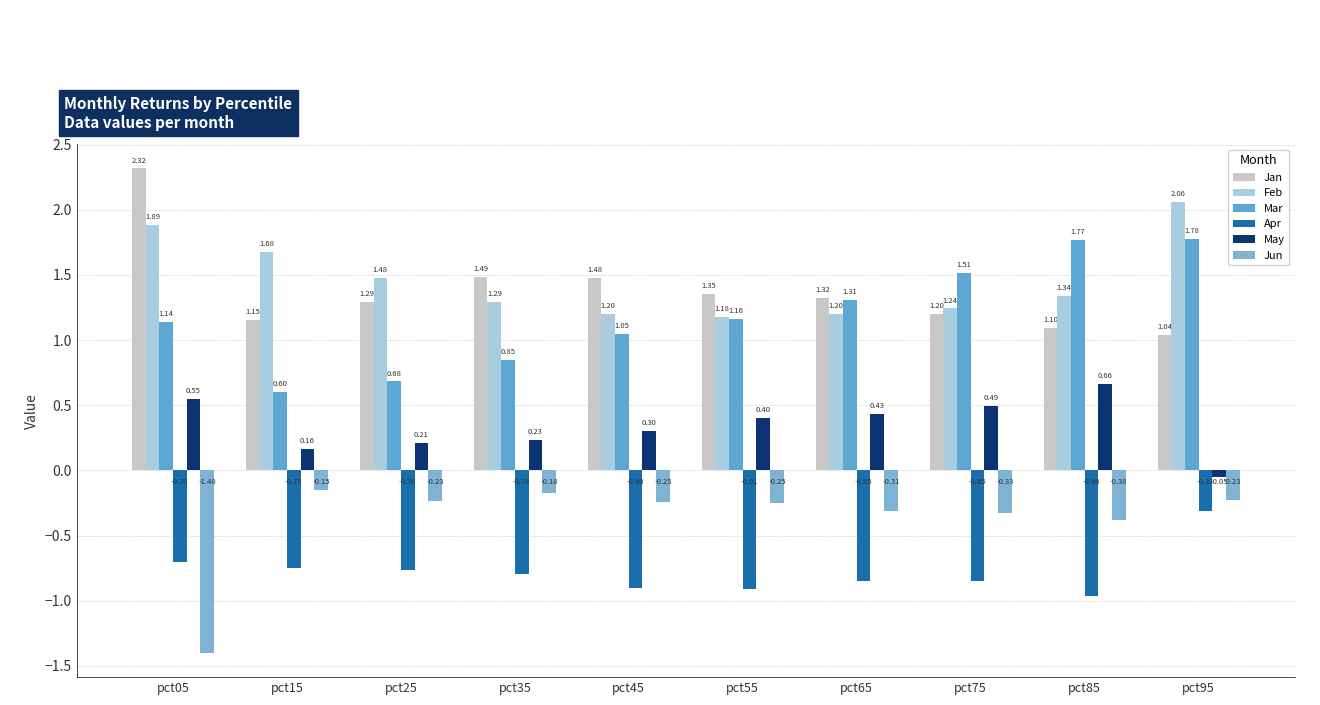

Count the number of categories in the chart.

10